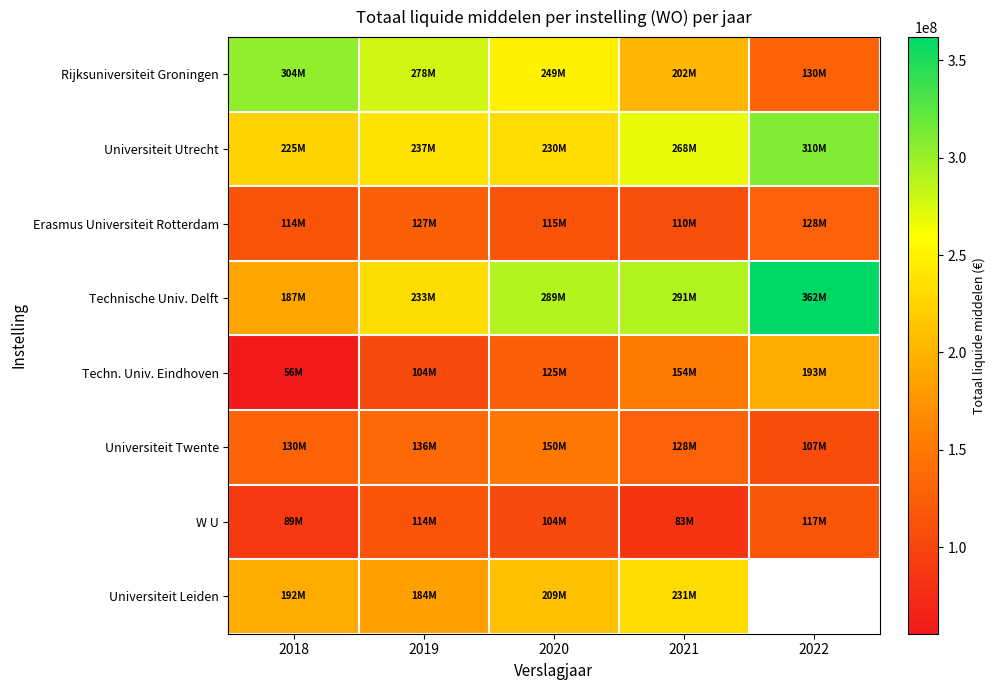

What value does the Universiteit Leiden series have at 2019?

184200000.0